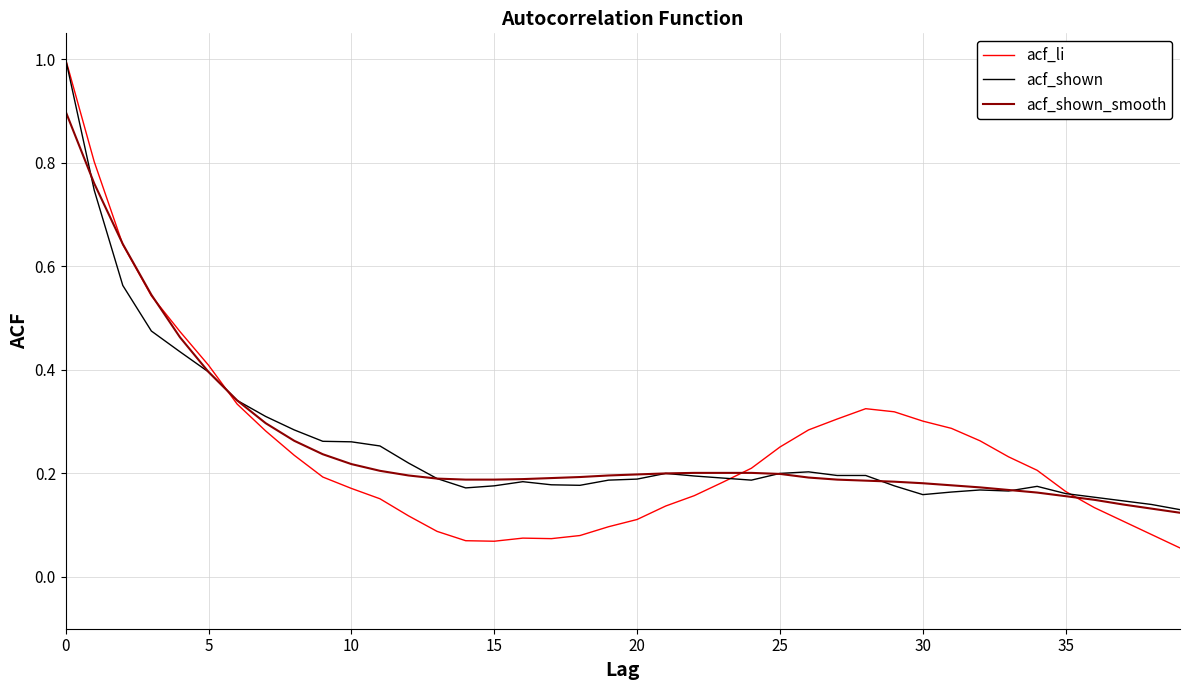

What is the highest value of the acf_shown series?

1.0